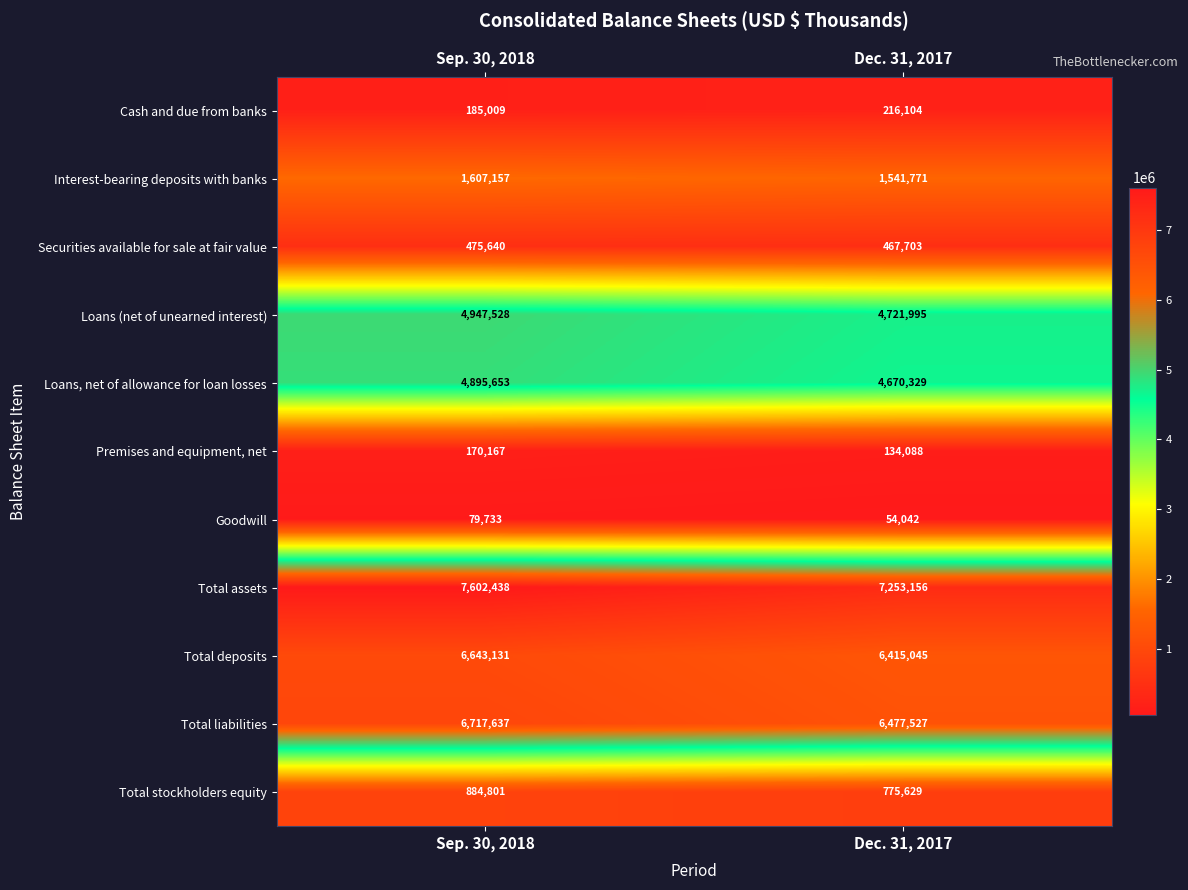

What is the average value of the Total liabilities series?

6597582